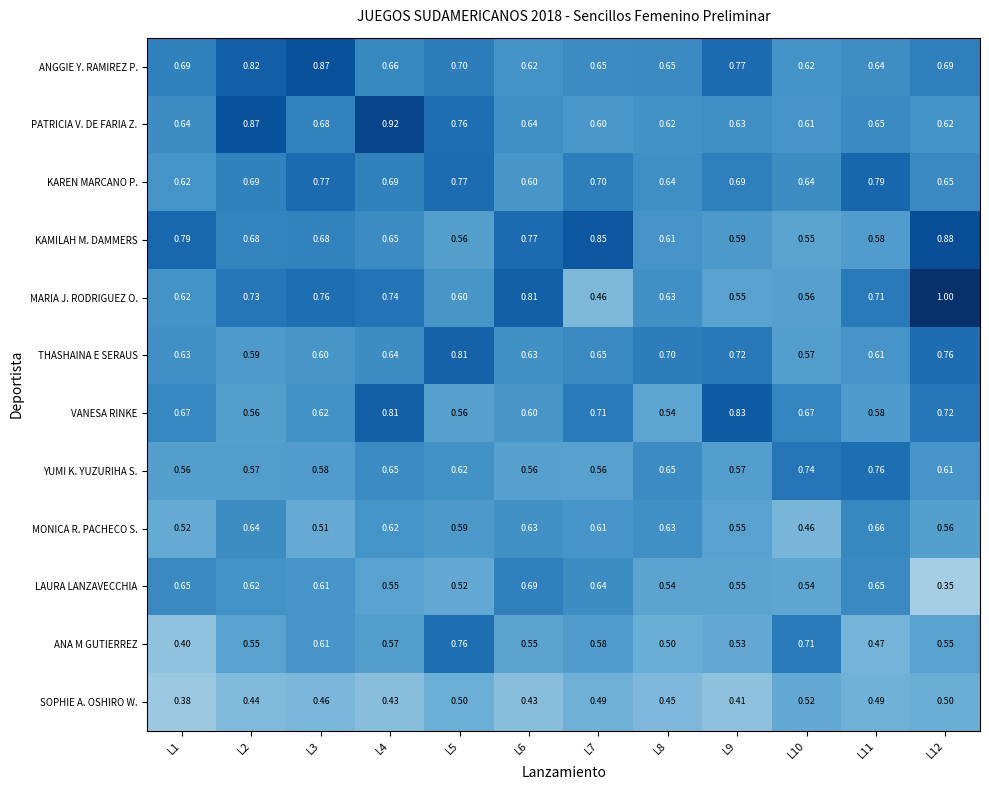

Which series has the largest range (max minus min)?

MARIA J. RODRIGUEZ O.